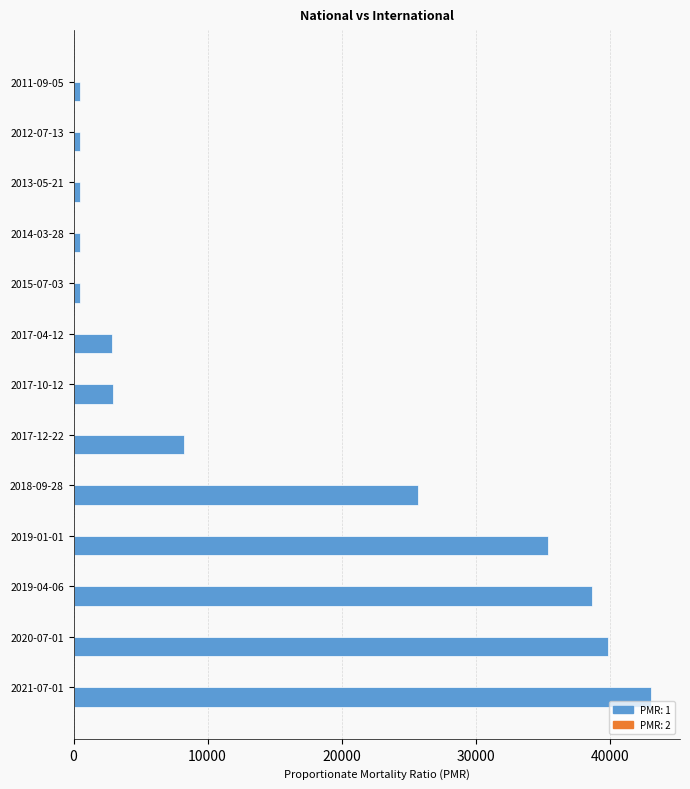

What is the sum of all values?

199035